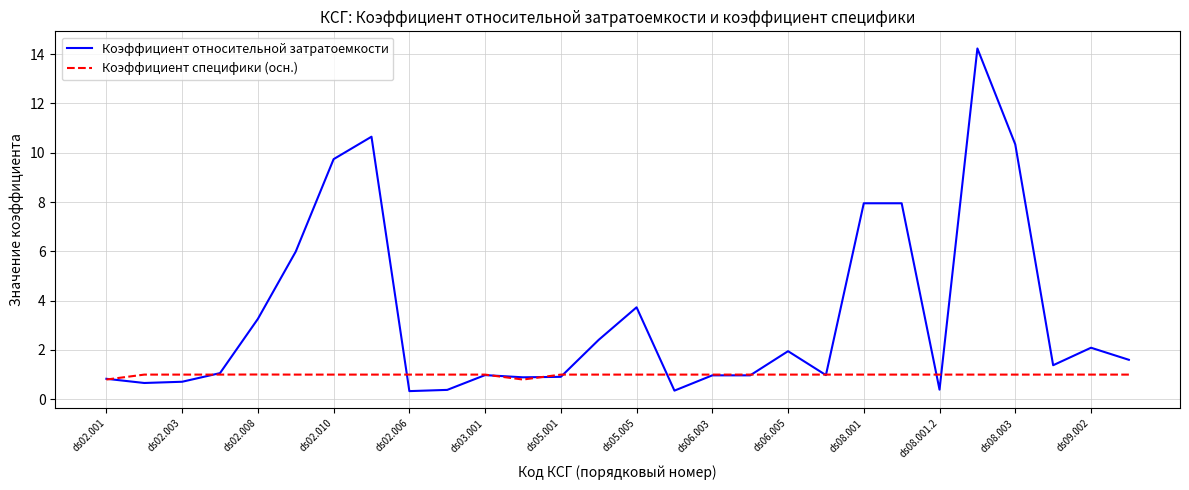

Which series has the widest spread of values?

Коэффициент относительной затратоемкости